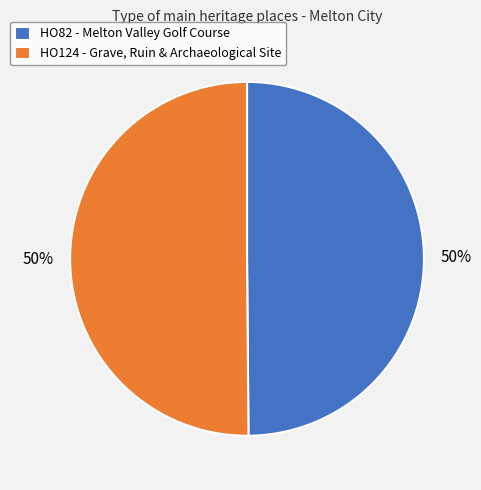

Count the number of slices in the pie.

2